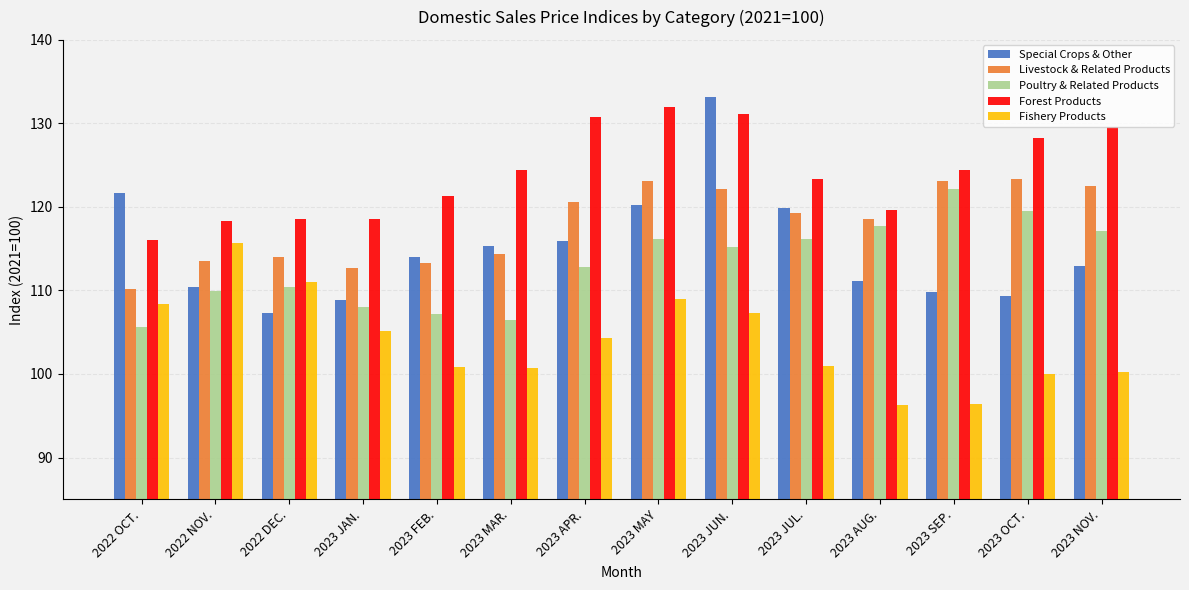

Where is Poultry & Related Products nearest to the value 113?

2023 APR.